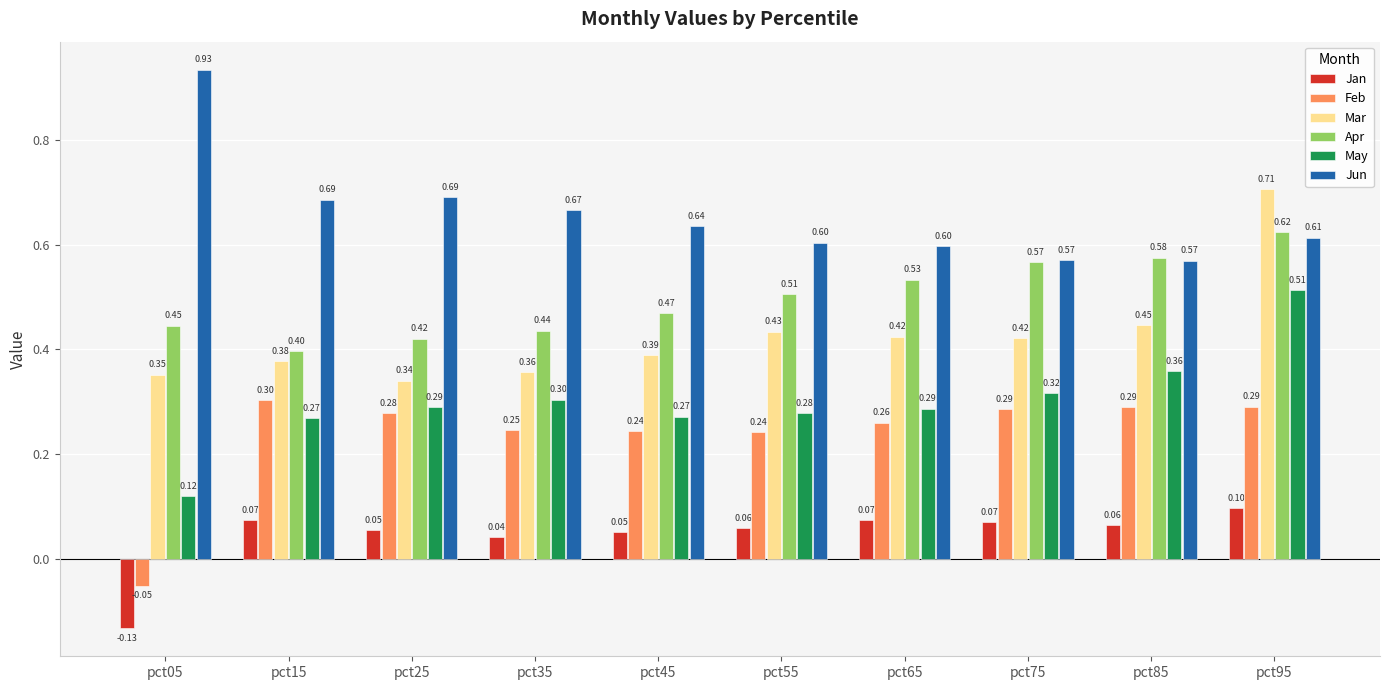

Does the chart contain any negative values?

Yes